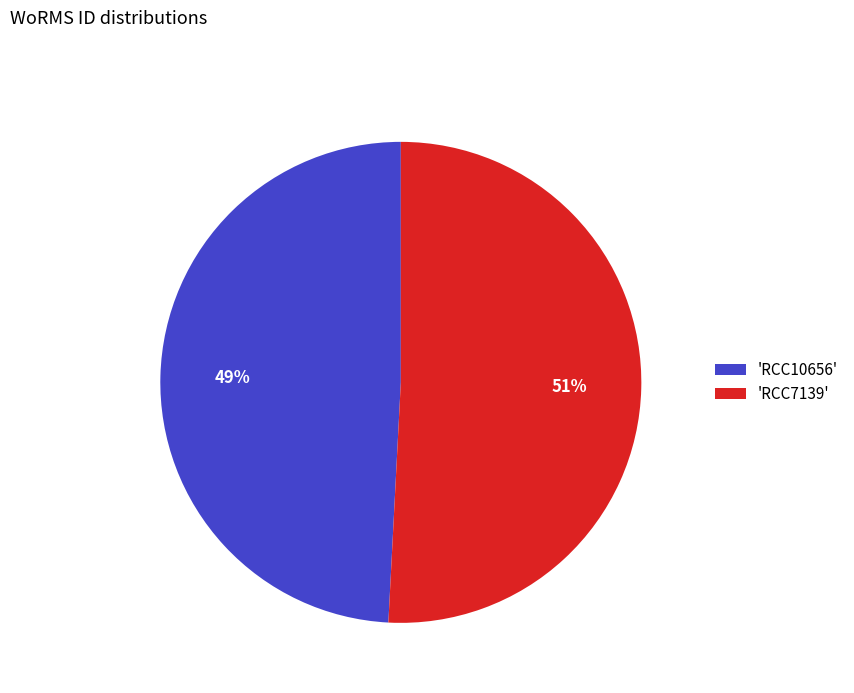

To the nearest percent, what portion does 'RCC7139' represent?

51%